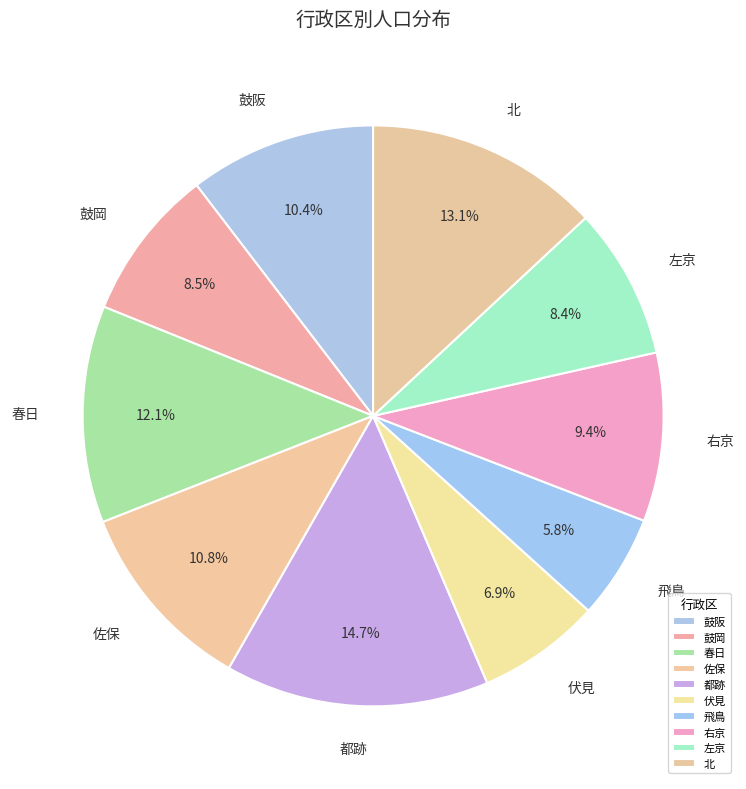

Is there a majority slice in this chart?

No